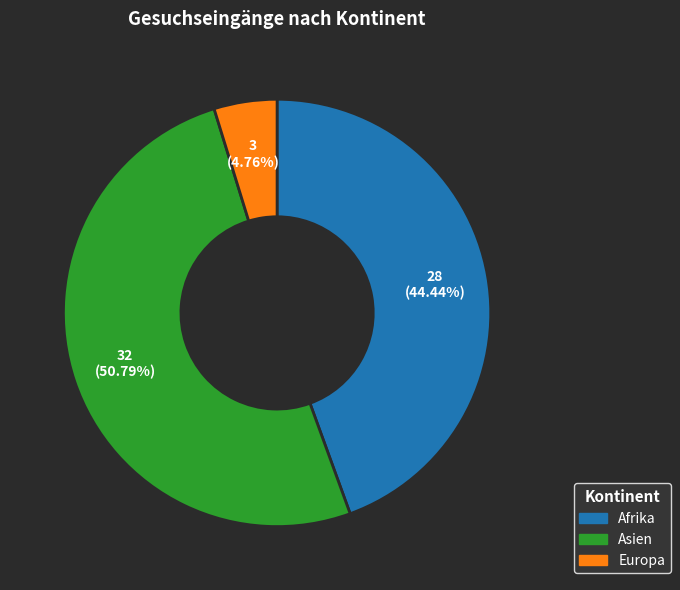

Is it true that Europa is 5% of the pie?

True